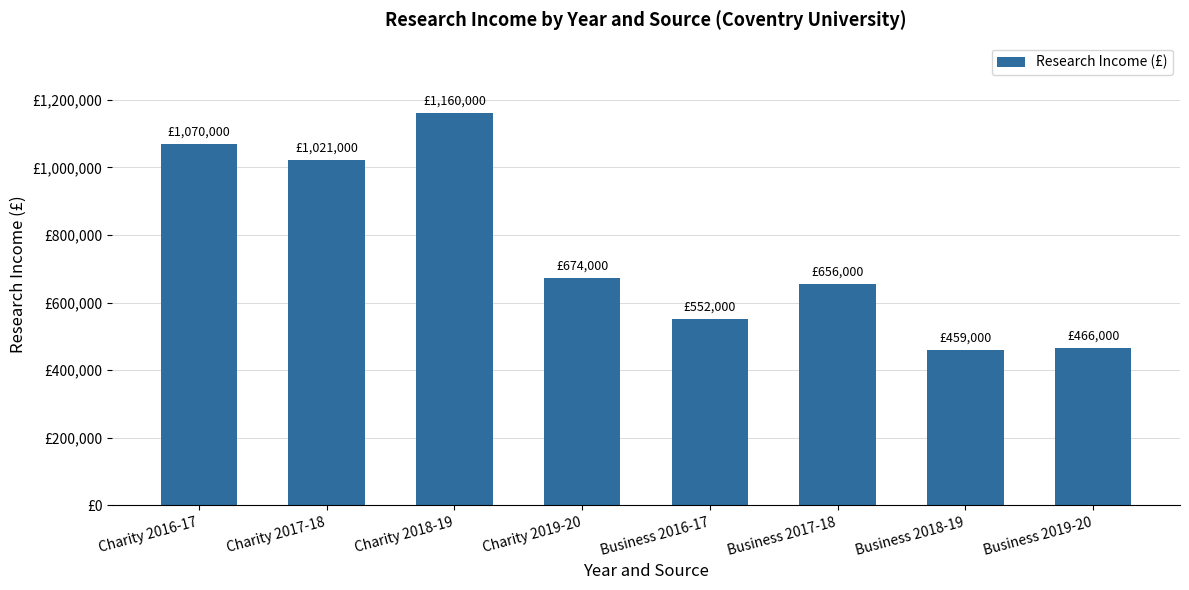

List the labels in order of value, smallest first.

Business 2018-19, Business 2019-20, Business 2016-17, Business 2017-18, Charity 2019-20, Charity 2017-18, Charity 2016-17, Charity 2018-19